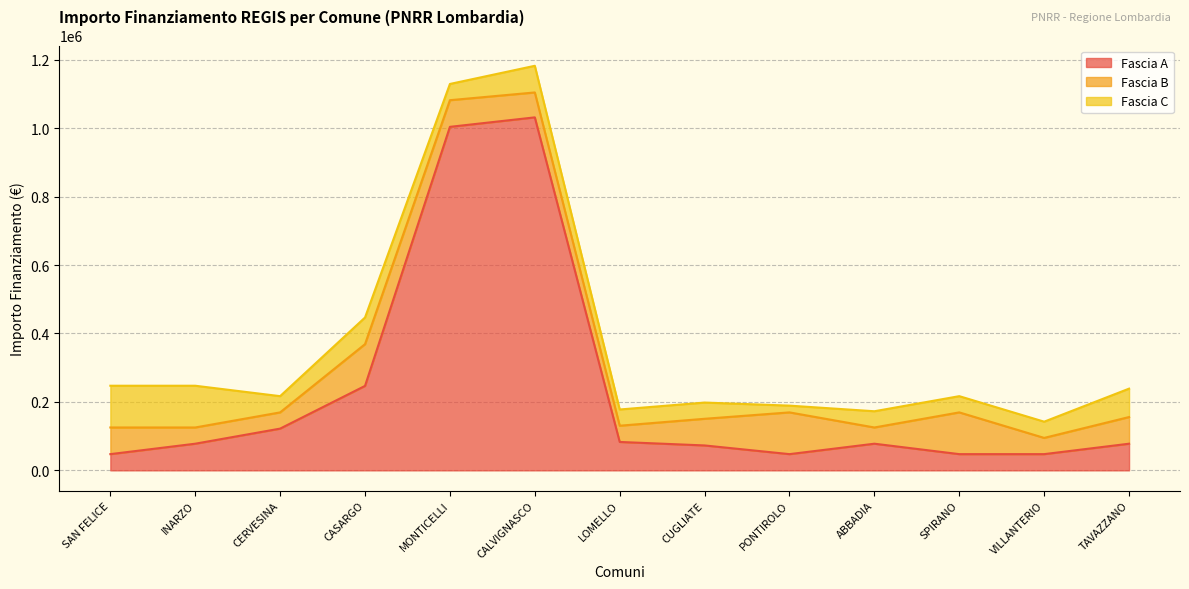

At CALVIGNASCO, list the series in order from largest to smallest.

Fascia A, Fascia C, Fascia B